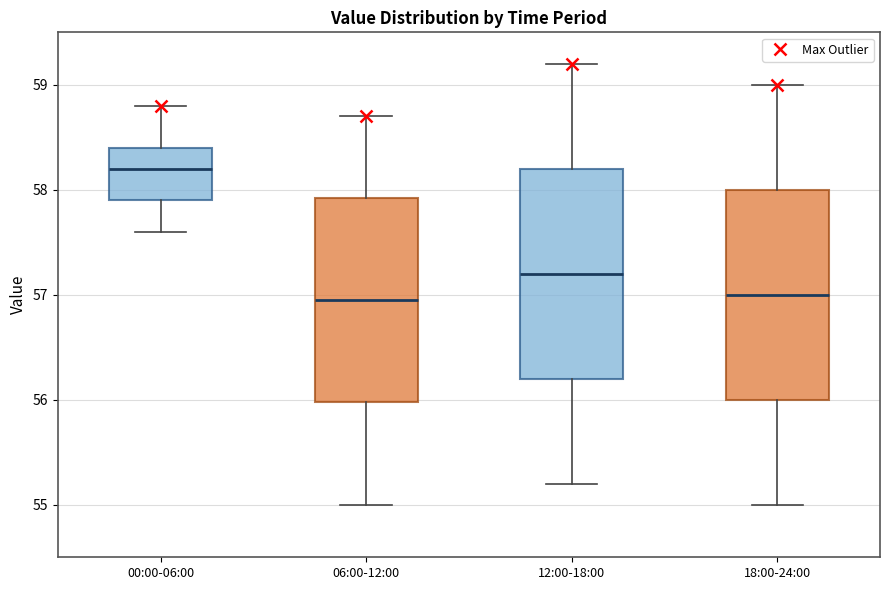

Reading left to right, transcribe this box plot: for each box, give where its median line is, the range the box spans, and where its two whiskers end, as read against the y-axis. The values are not printed on the chart, so give them approximately, as read against the axis.

00:00-06:00: median 58.2, box 57.9 to 58.4, whiskers 57.6 to 58.8
06:00-12:00: median 57.0, box 56.0 to 57.9, whiskers 55.0 to 58.7
12:00-18:00: median 57.2, box 56.2 to 58.2, whiskers 55.2 to 59.2
18:00-24:00: median 57.0, box 56.0 to 58.0, whiskers 55.0 to 59.0